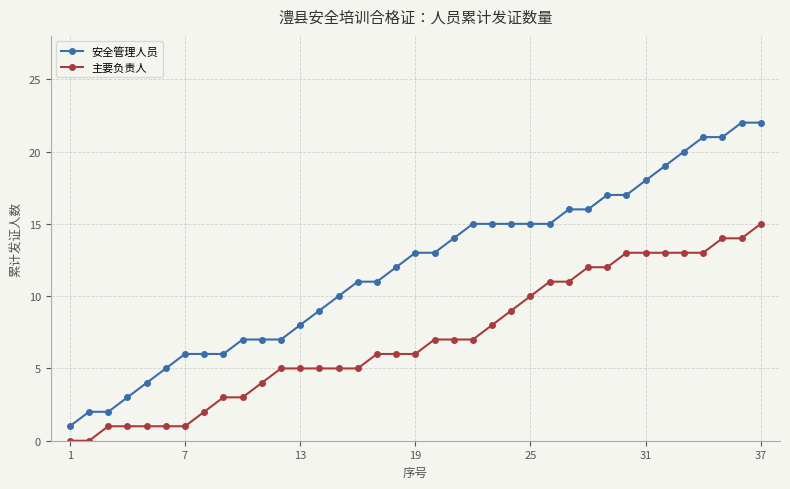

Which series has the widest spread of values?

安全管理人员